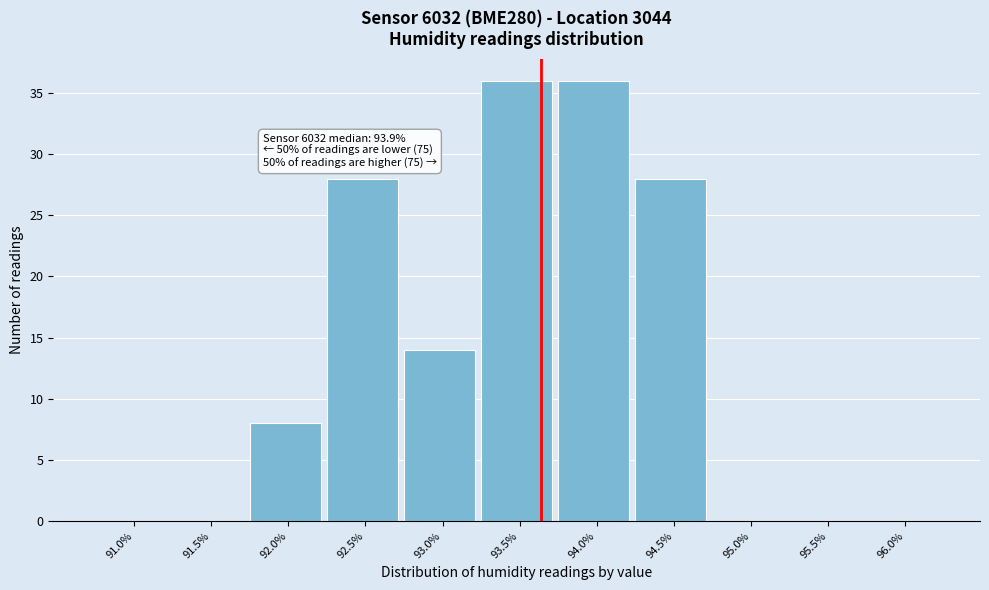

Reading right to left, list all the values displayed in this chart.

96.0%=0	95.5%=0	95.0%=0	94.5%=28	94.0%=36	93.5%=36	93.0%=14	92.5%=28	92.0%=8	91.5%=0	91.0%=0